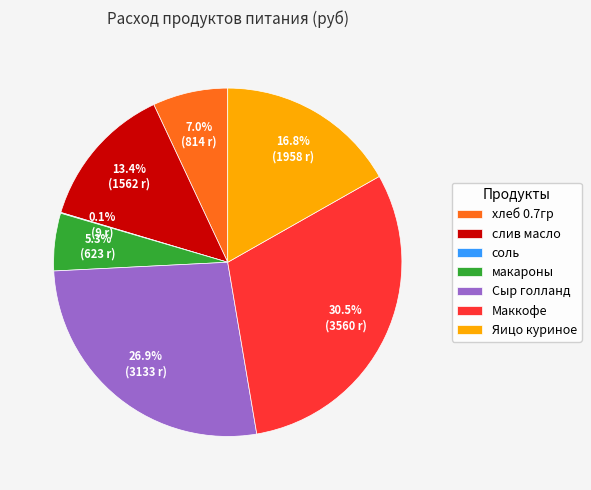

To the nearest percent, what is the difference between the слив масло and Яицо куриное slice percentages?

3%